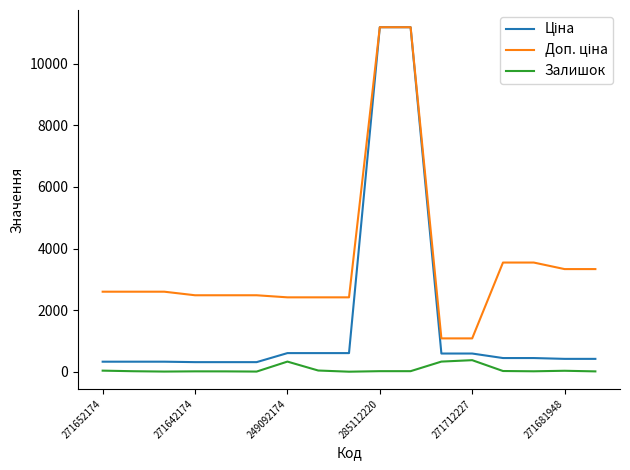

What is the difference between the second highest and minimum values in the Залишок series?

328.0